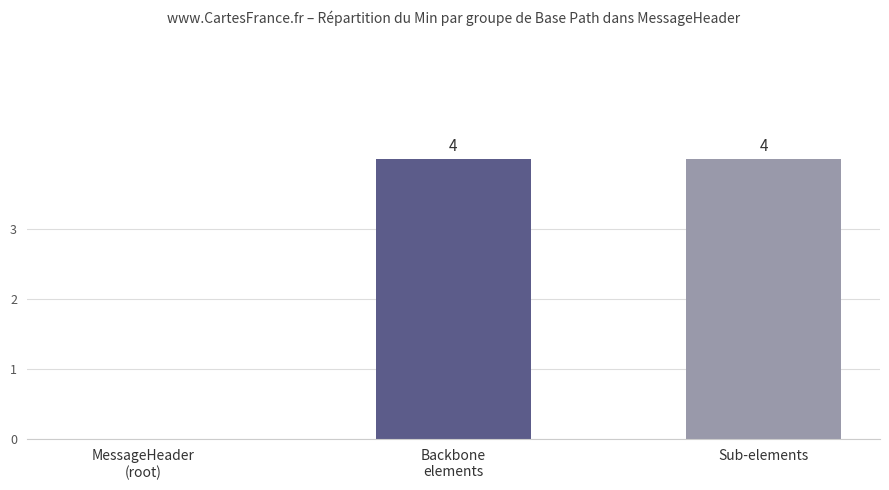

The value at Sub-elements is 3. True or false?

False